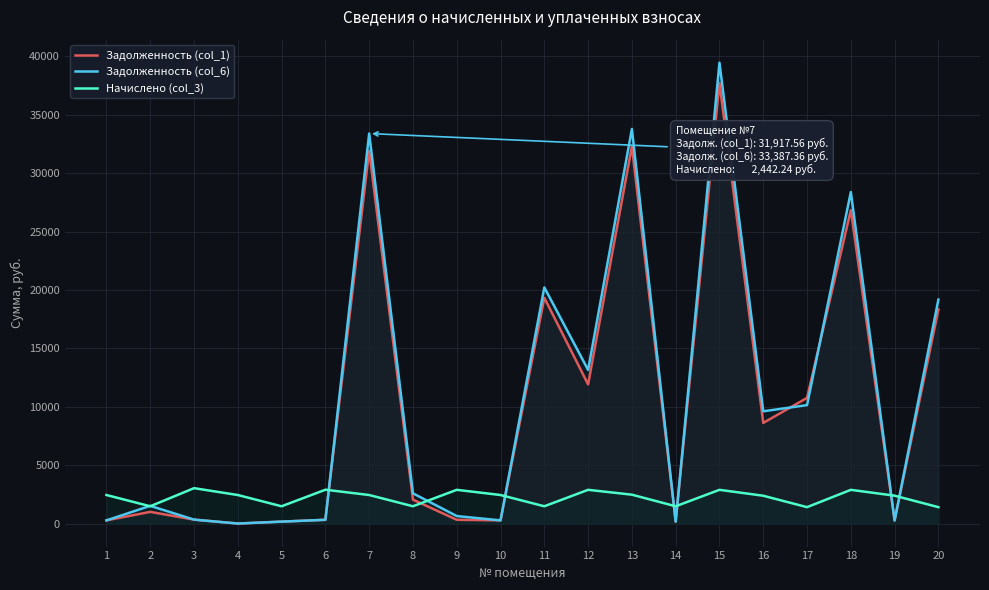

Which series has the largest total across all categories?

Задолженность (col_6)